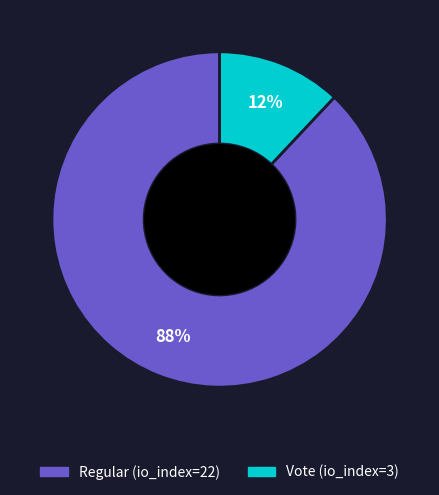

How many slices are in this pie chart?

2